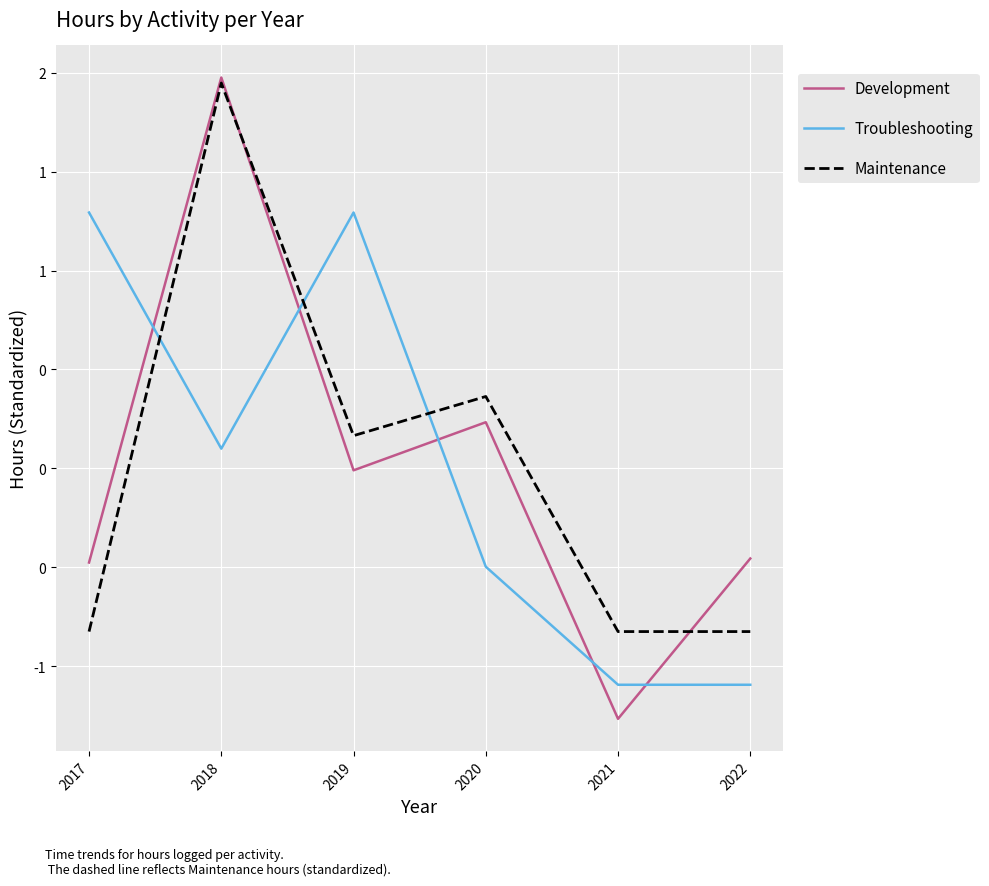

What are all the series names shown in the legend?

Development, Troubleshooting, Maintenance